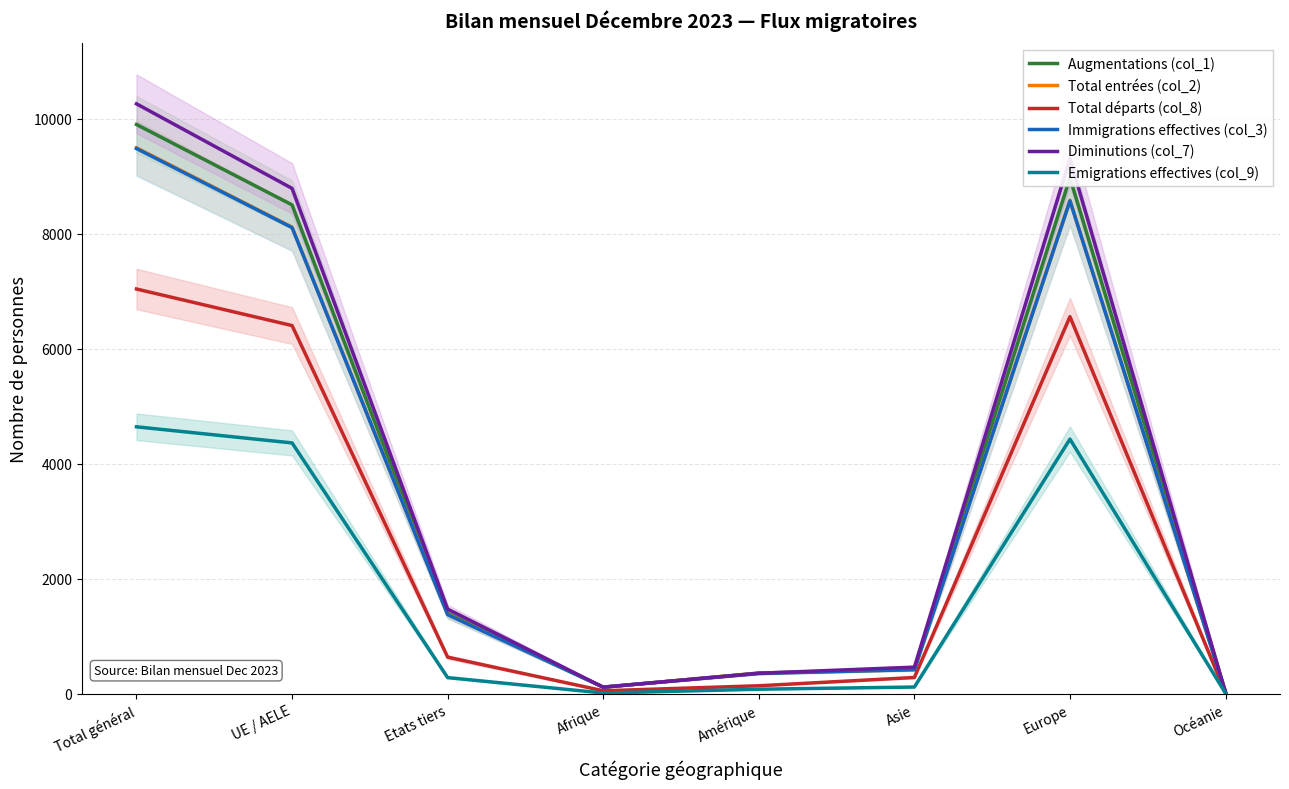

What position from the left is Europe?

7